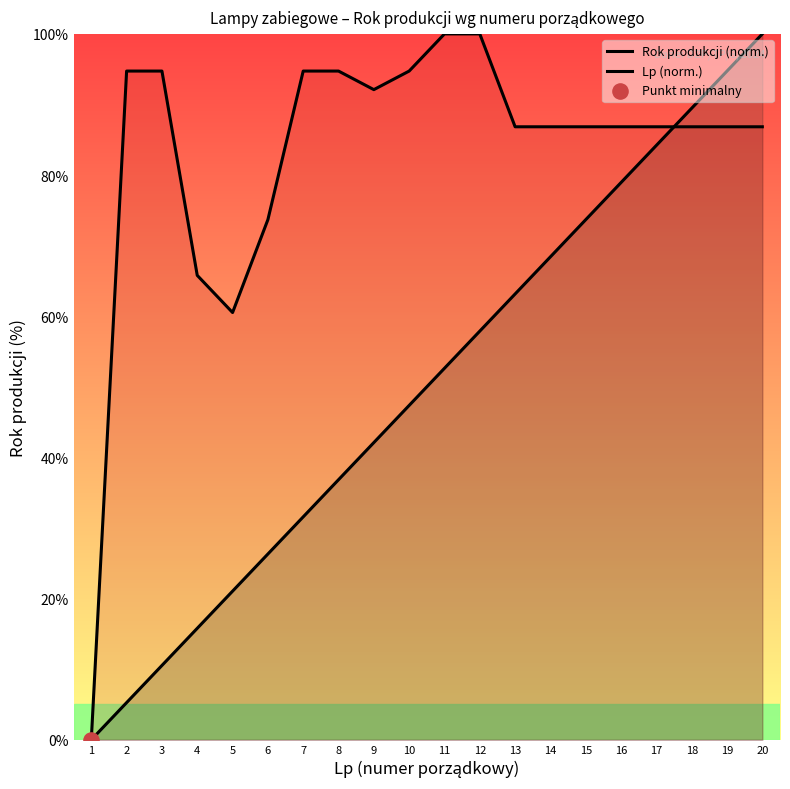

Is the value of Lp (norm.) at 5 greater than the value of Rok produkcji (norm.) at 3?

No